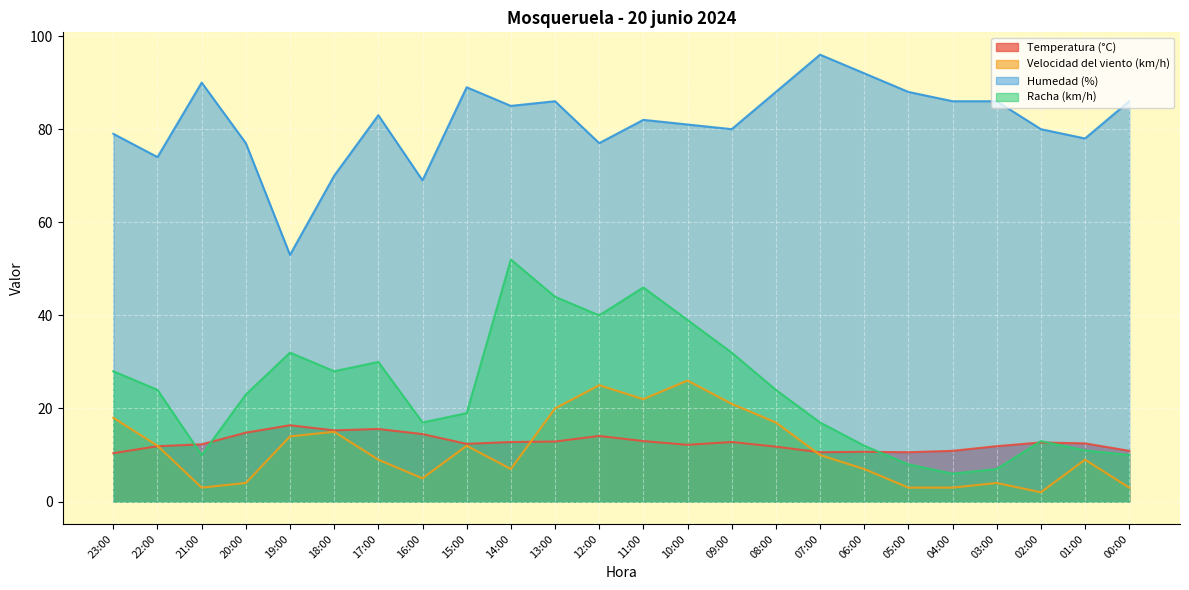

How many interior local peaks does the Humedad (%) series have?

6